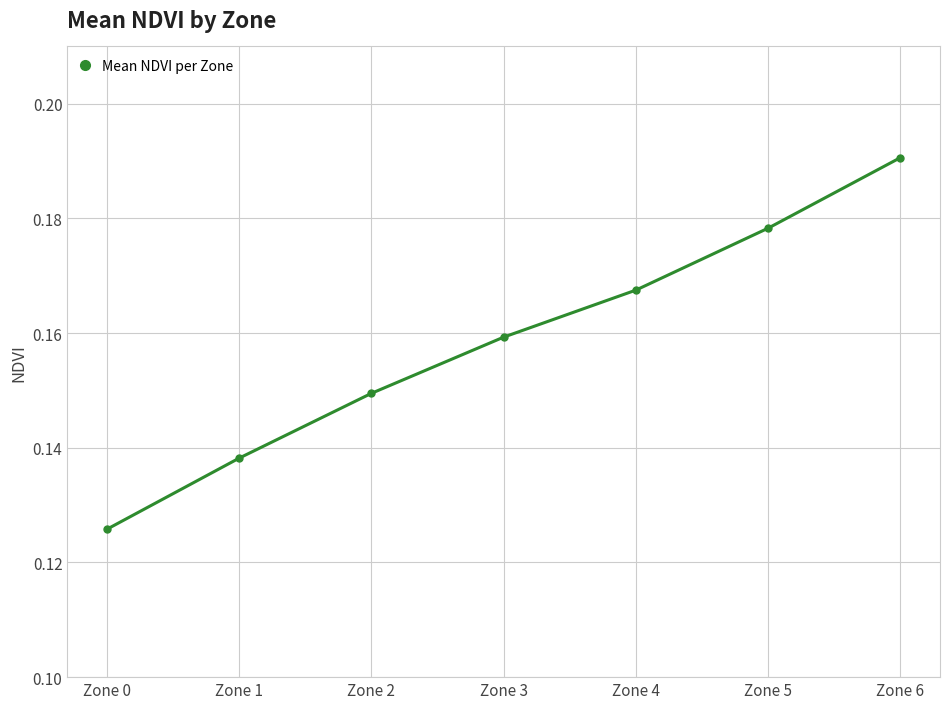

What is the sum of all values?

1.1